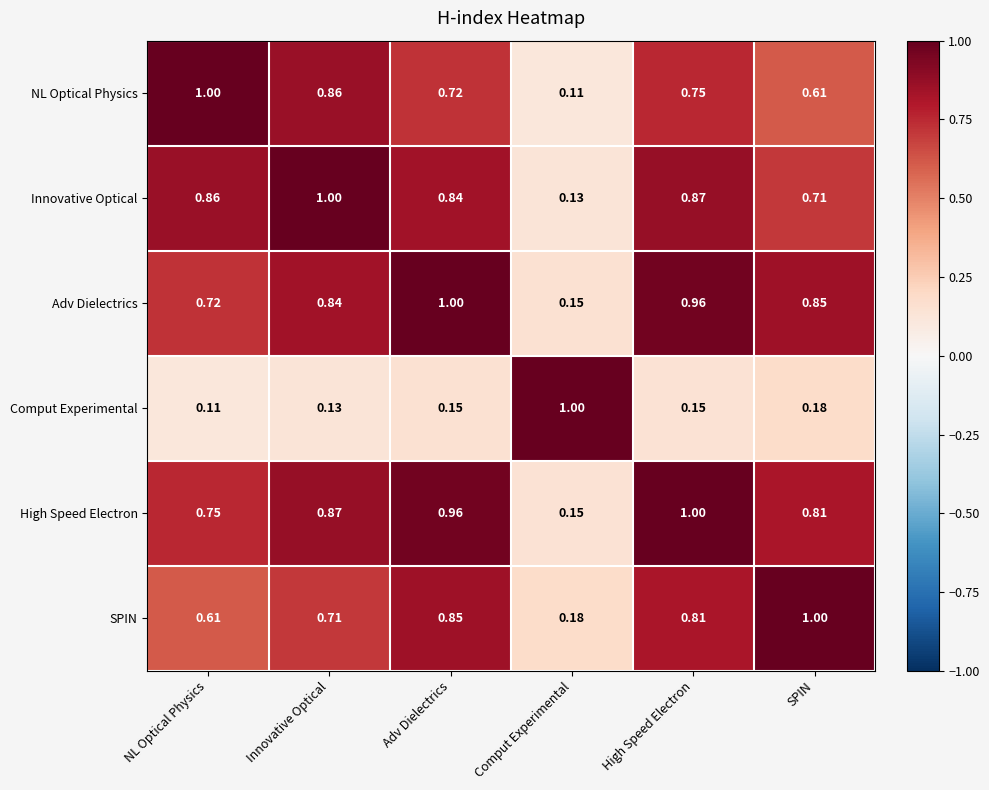

Which series has the largest total across all categories?

High Speed Electron